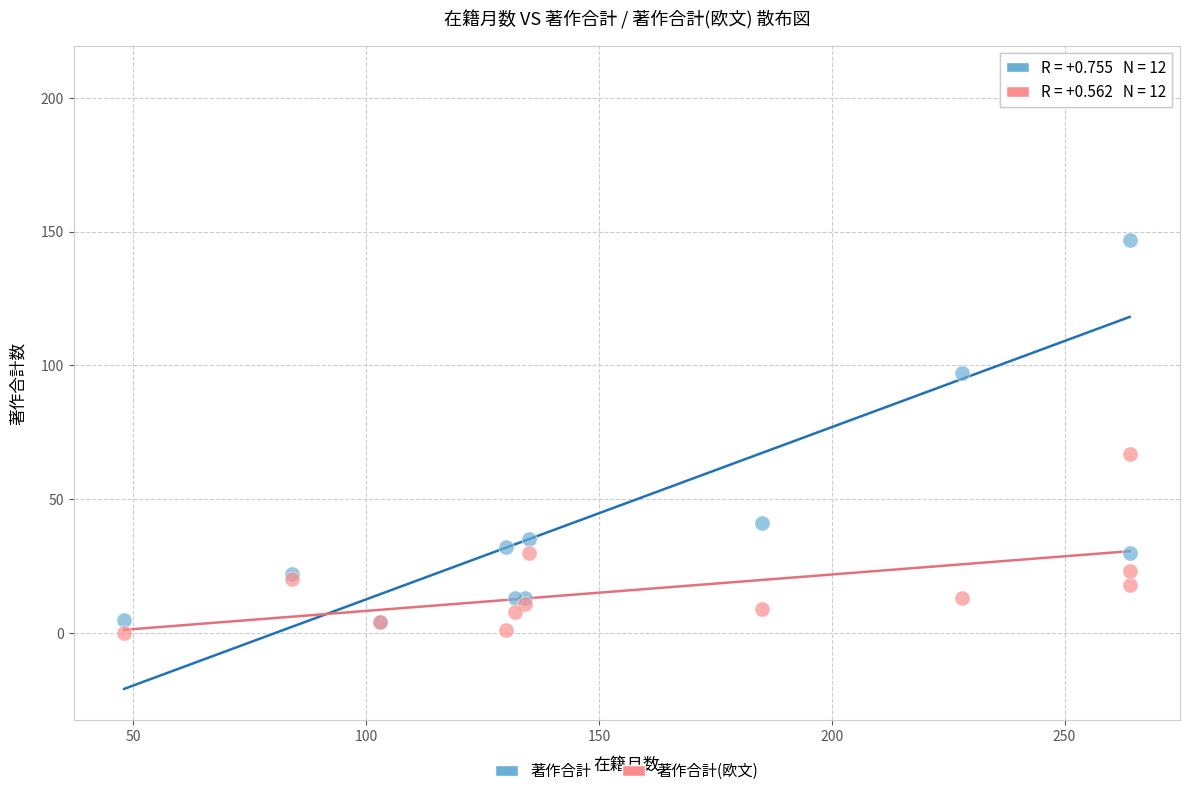

What are all the series names shown in the legend?

著作合計, 著作合計(欧文)